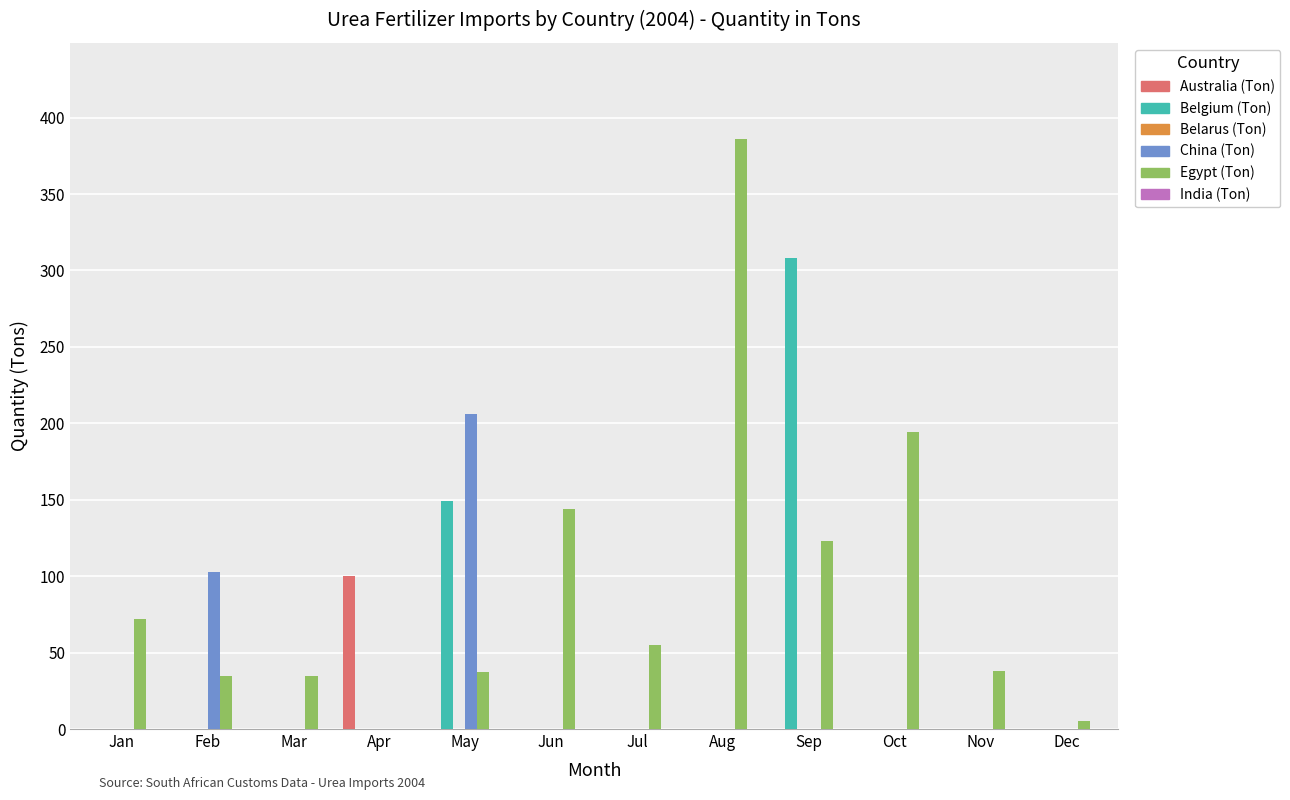

How many values in the Belgium (Ton) series exceed 0?

2